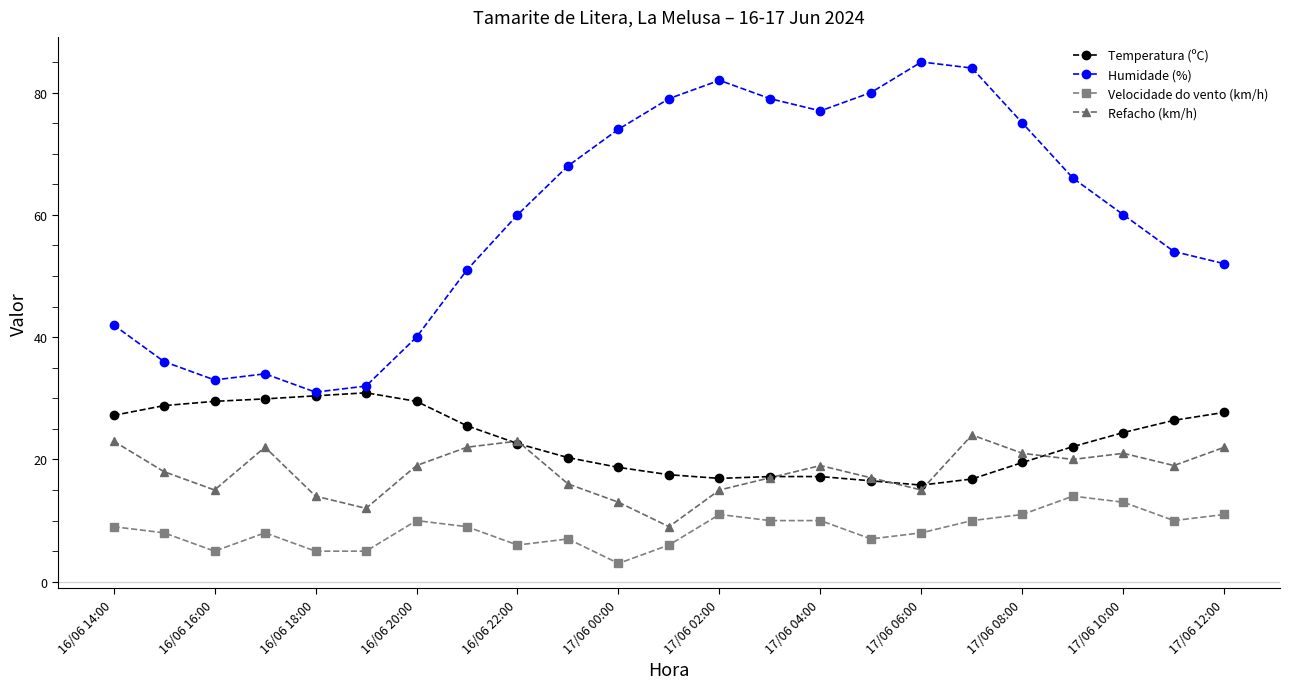

Which series has the largest range (max minus min)?

Humidade (%)